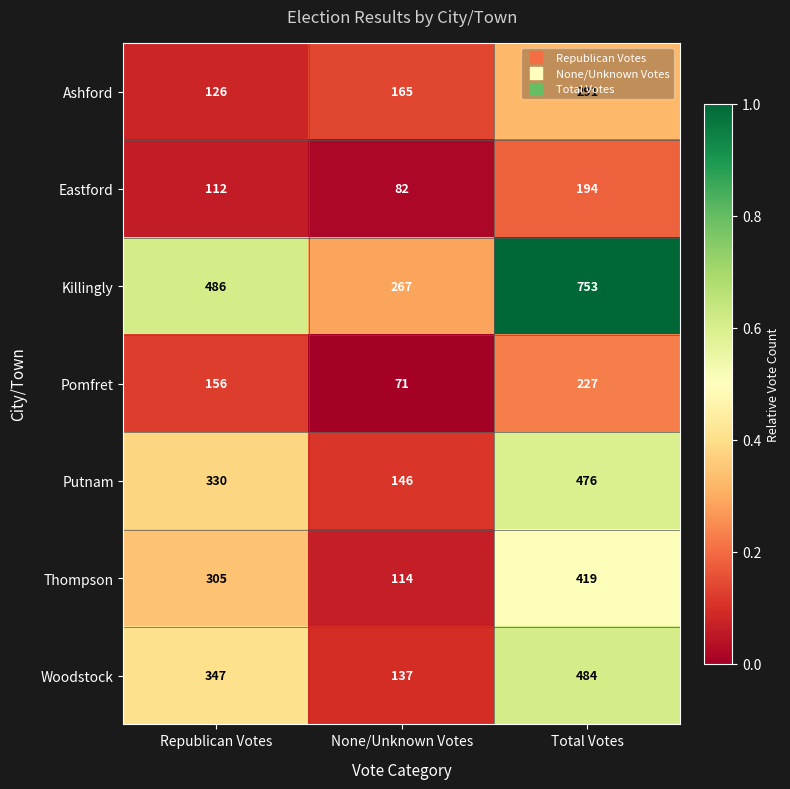

The Putnam series shows 146 at None/Unknown Votes. True or false?

True